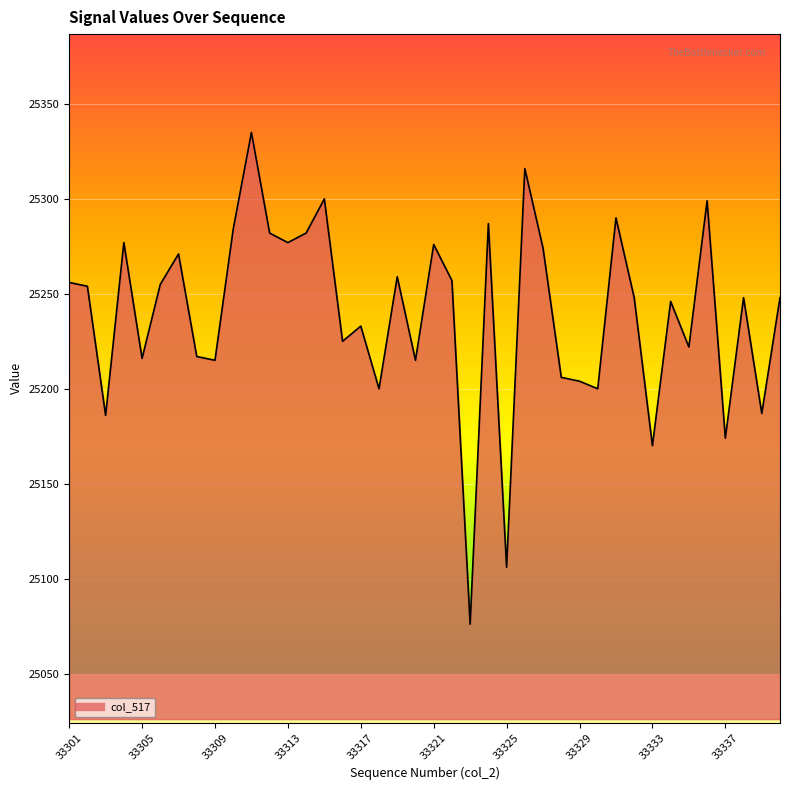

What is the maximum value shown in the chart?

25335